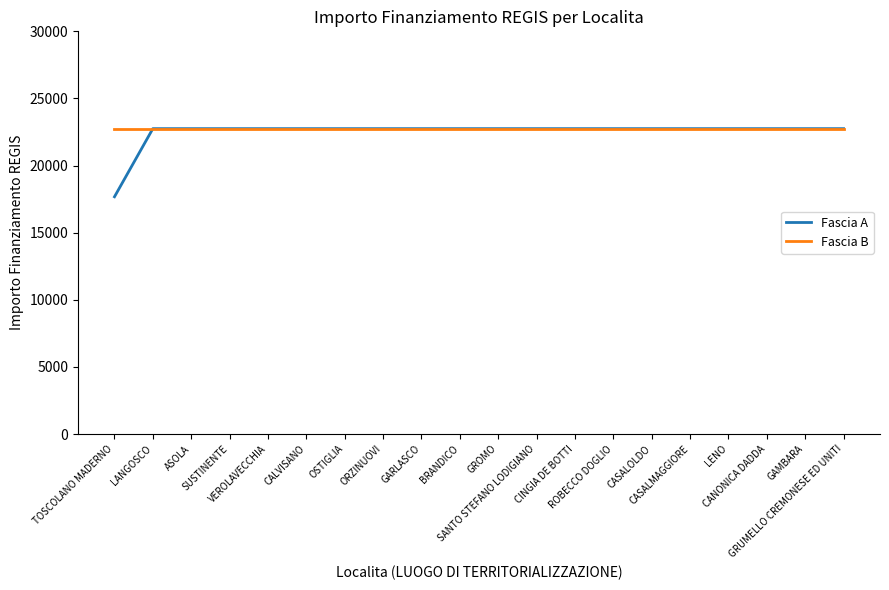

What position from the left is LANGOSCO?

2